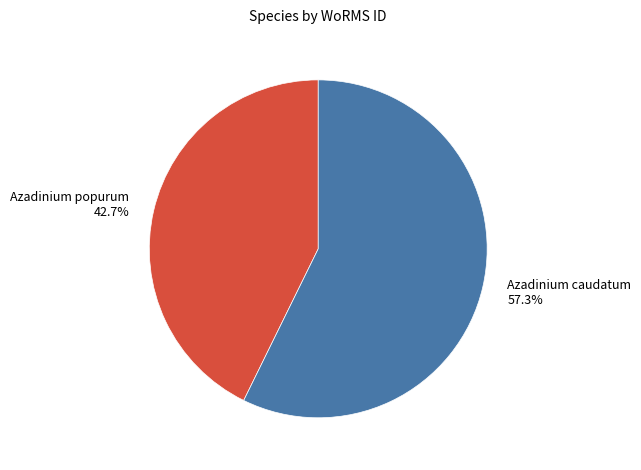

To the nearest percent, what portion does Azadinium caudatum represent?

57%